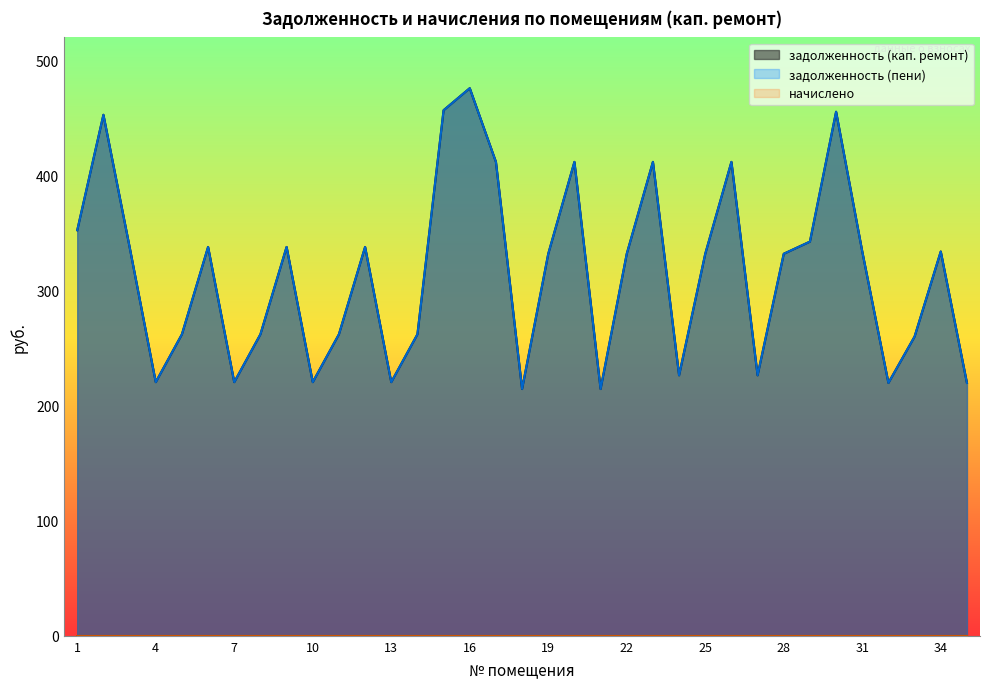

Where does the задолженность (пени) series first go above 331?

1